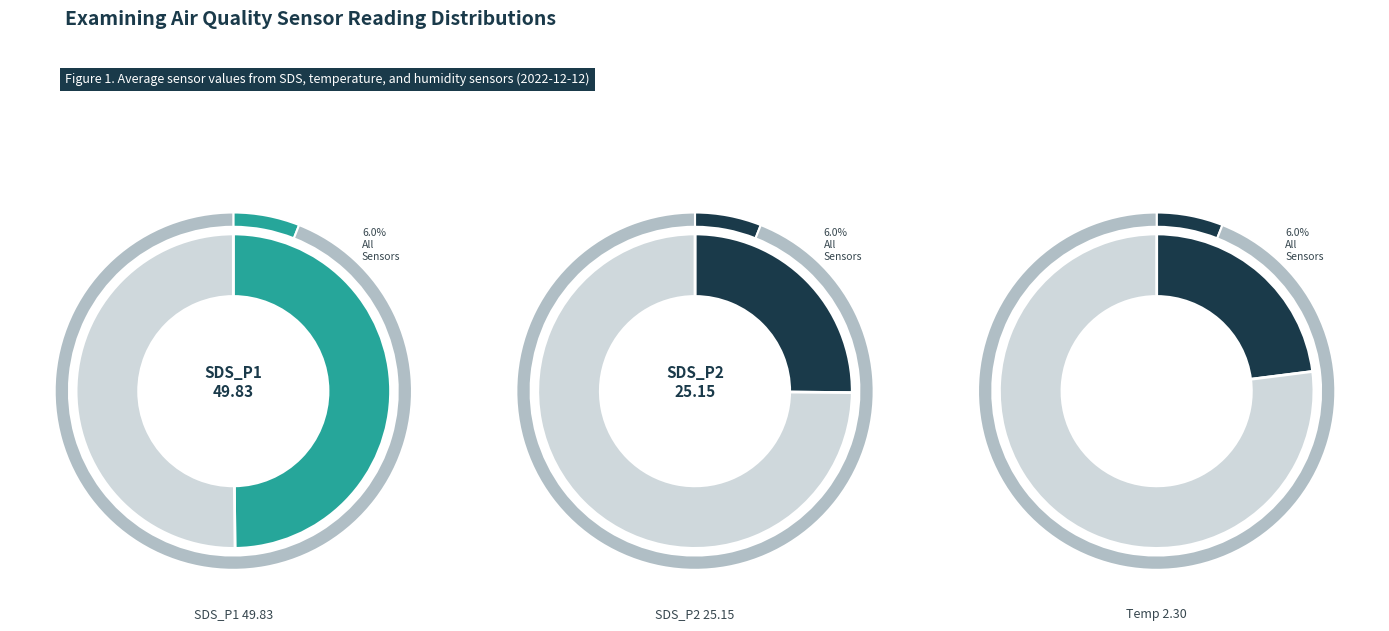

How many segments does this pie chart have?

4